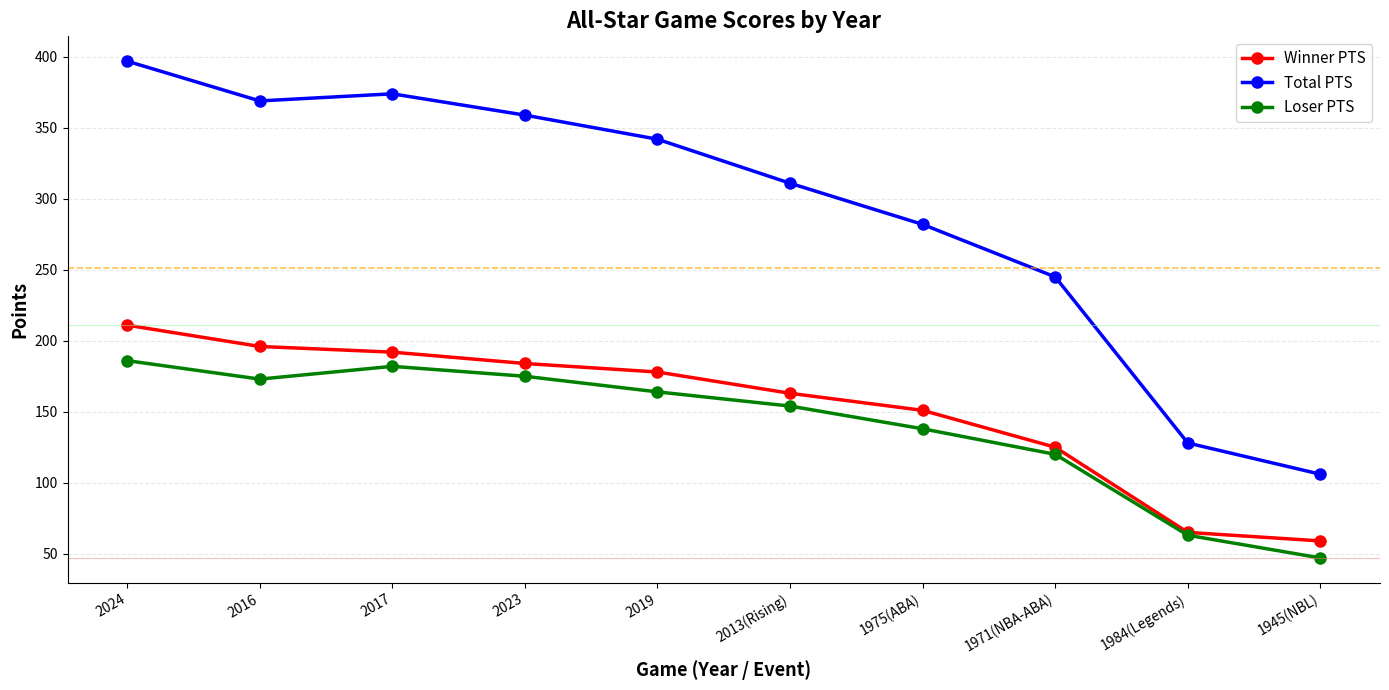

What is the sum of all Total PTS values?

2913